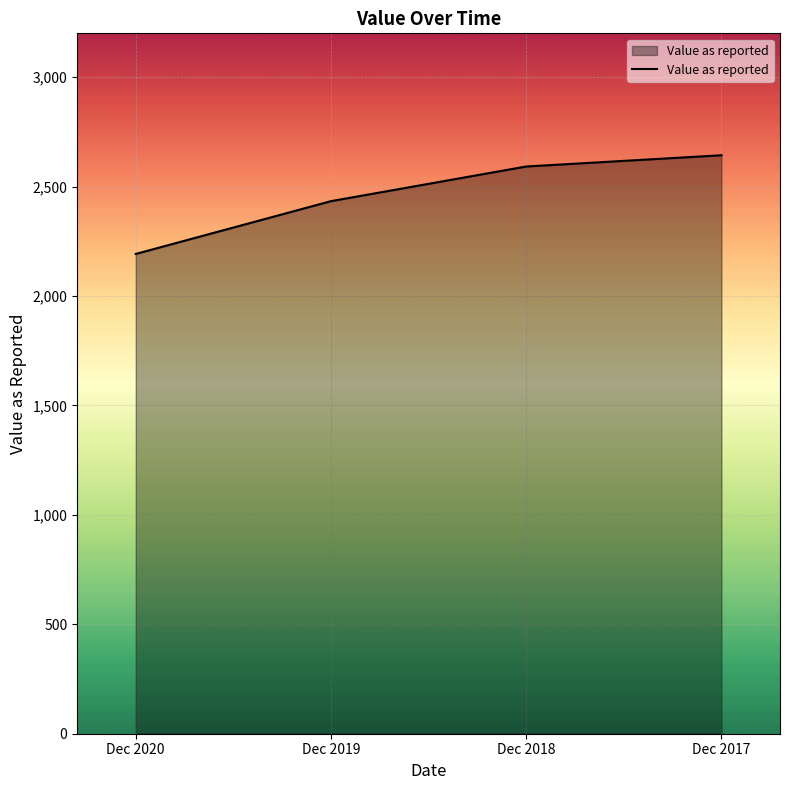

True or false: the data shows 1488.4 at Dec 2019.

False